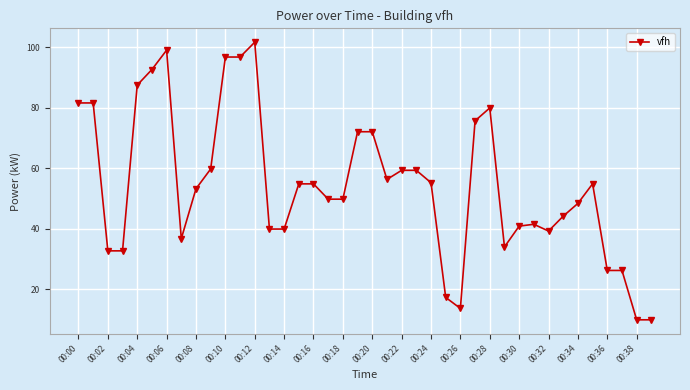

True or false: the data has more than 0 interior local peaks.

True